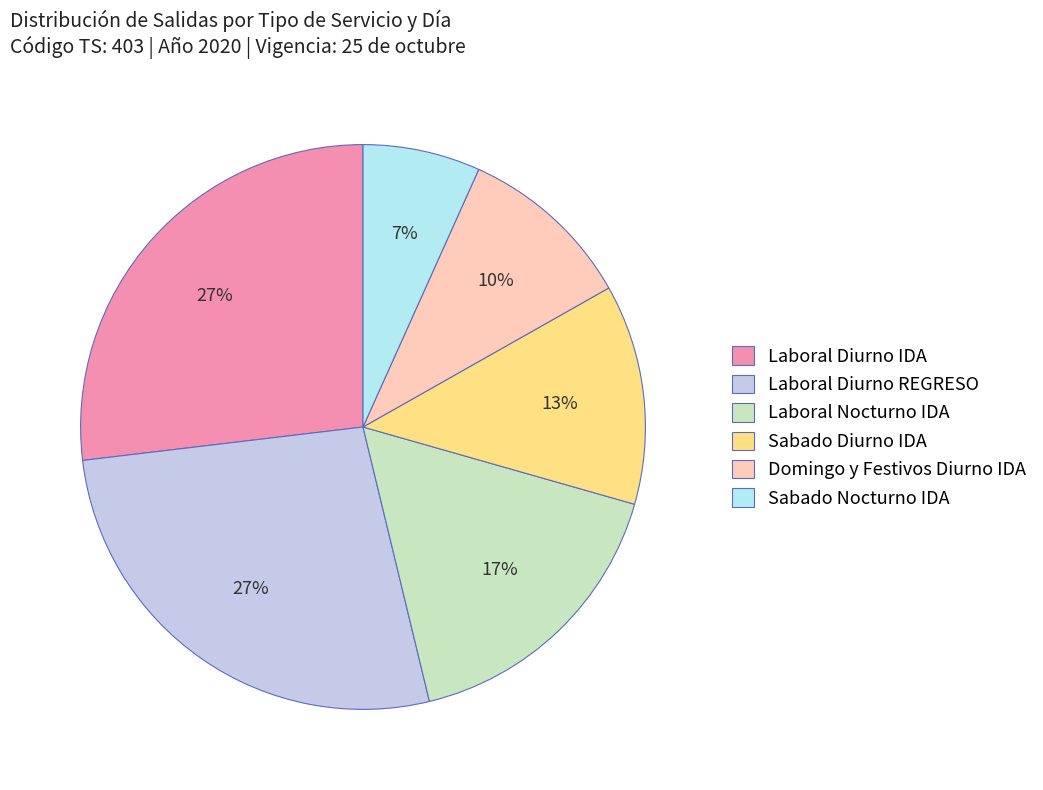

How many segments does this pie chart have?

6